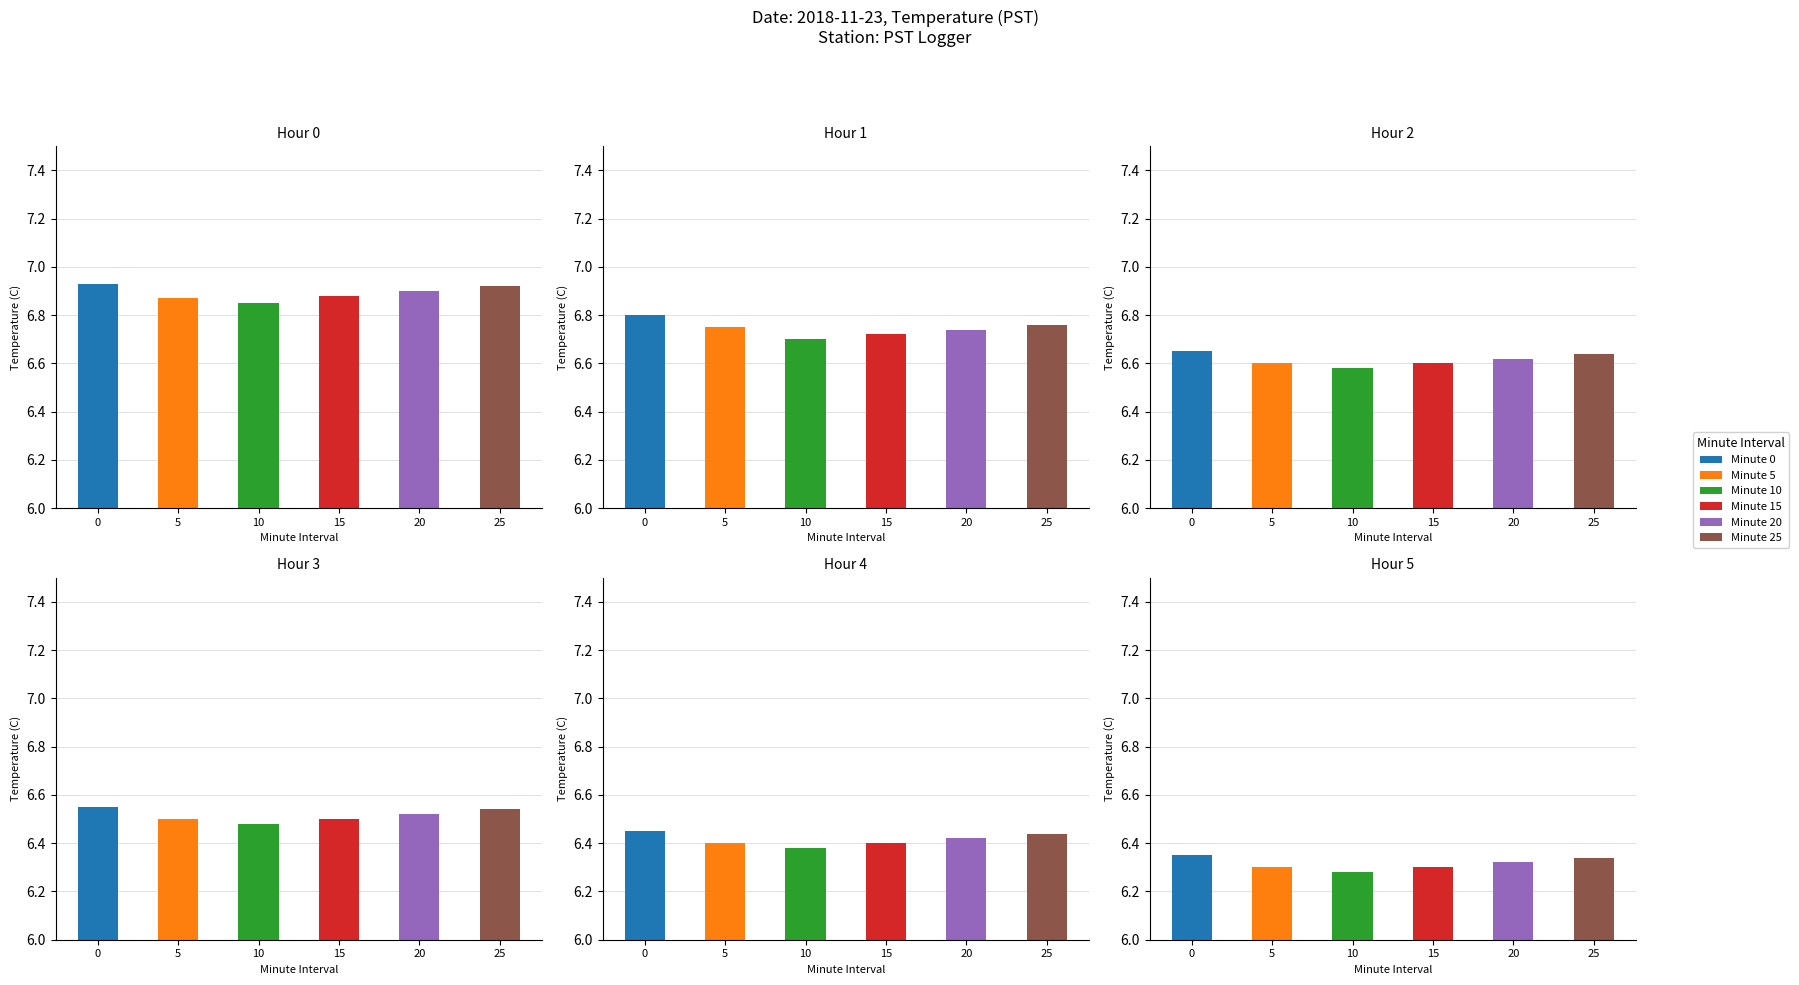

Rank the series by their maximum value, from lowest to highest.

Hour 5, Hour 4, Hour 3, Hour 2, Hour 1, Hour 0